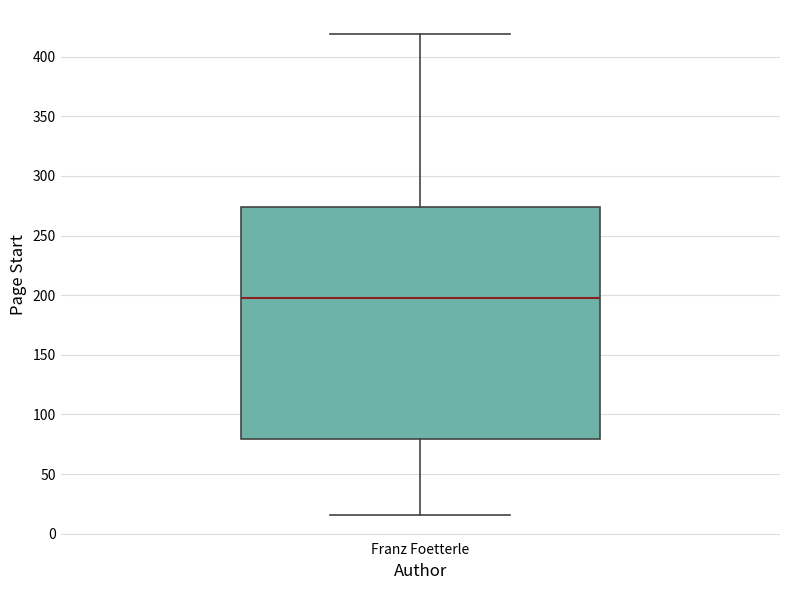

Transcribe this box plot: give where the median line is, the range the box spans, and where the two whiskers end, as read against the y-axis. The values are not printed on the chart, so give them approximately, as read against the axis.

median 200, box 80 to 275, whiskers 15 to 420